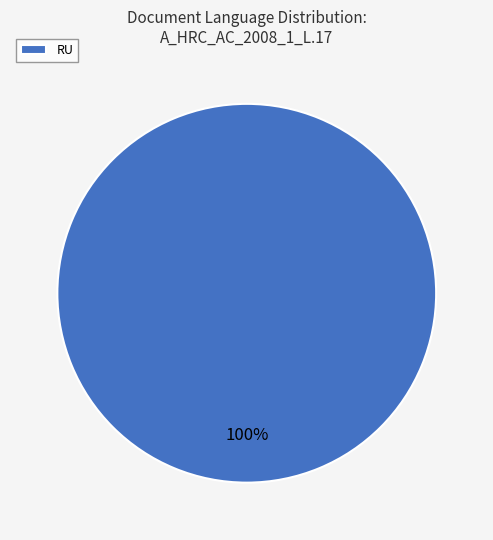

What percentage is the RU slice, to the nearest percent?

100%